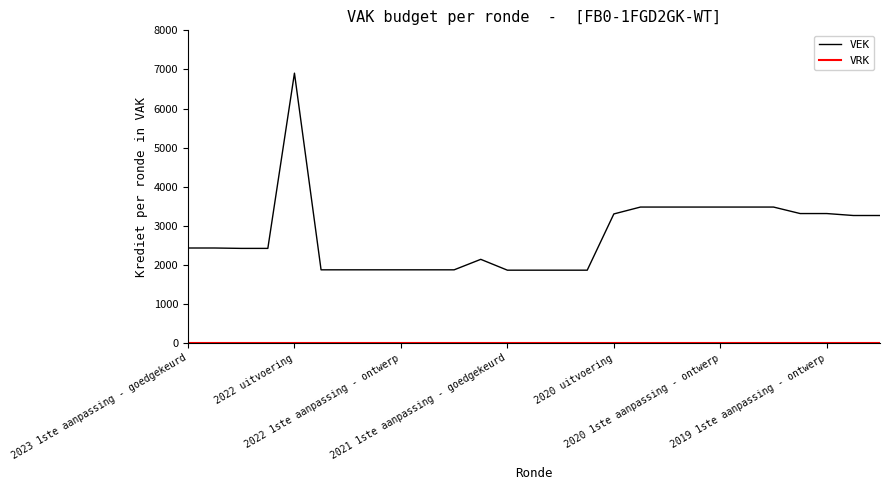

Which series has the largest range (max minus min)?

VEK